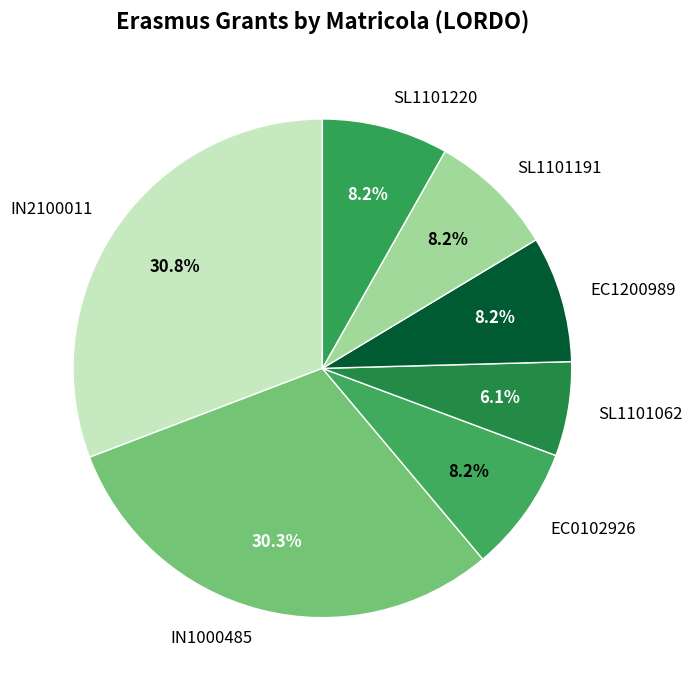

Which slice is the smallest?

SL1101062